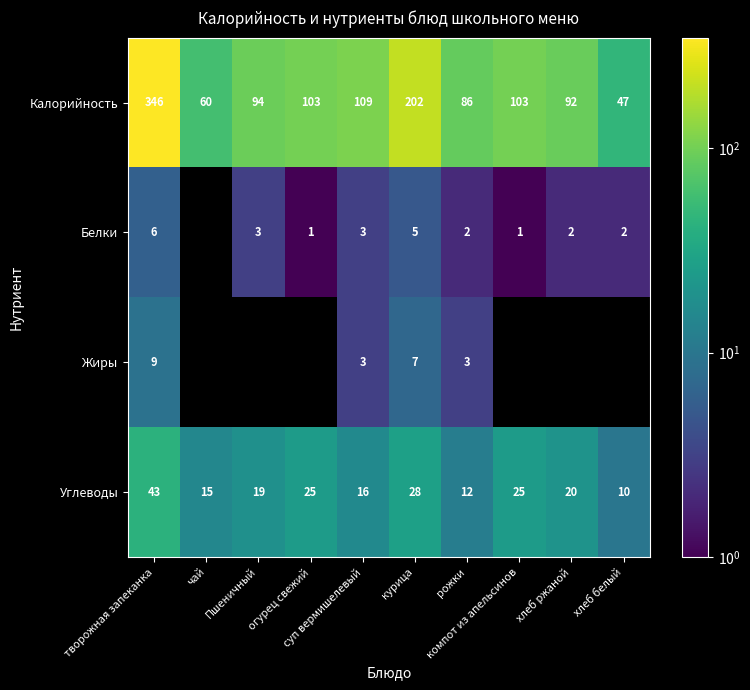

What is the highest value of the Углеводы series?

43